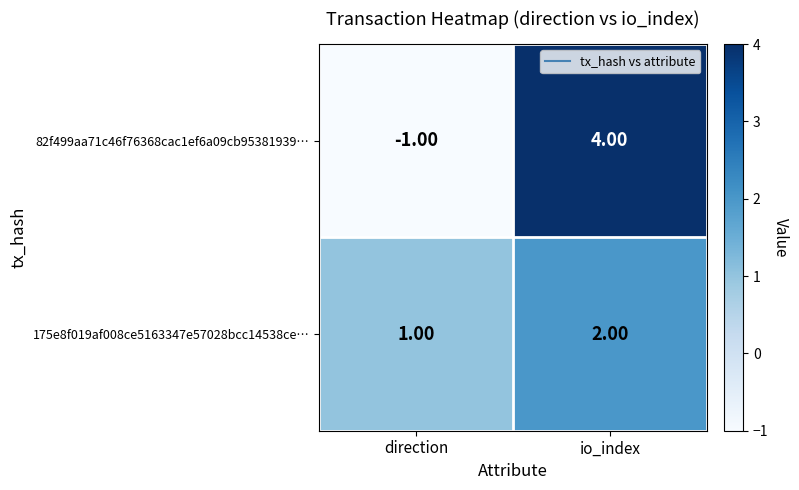

What is the difference between the highest and lowest values at io_index?

2